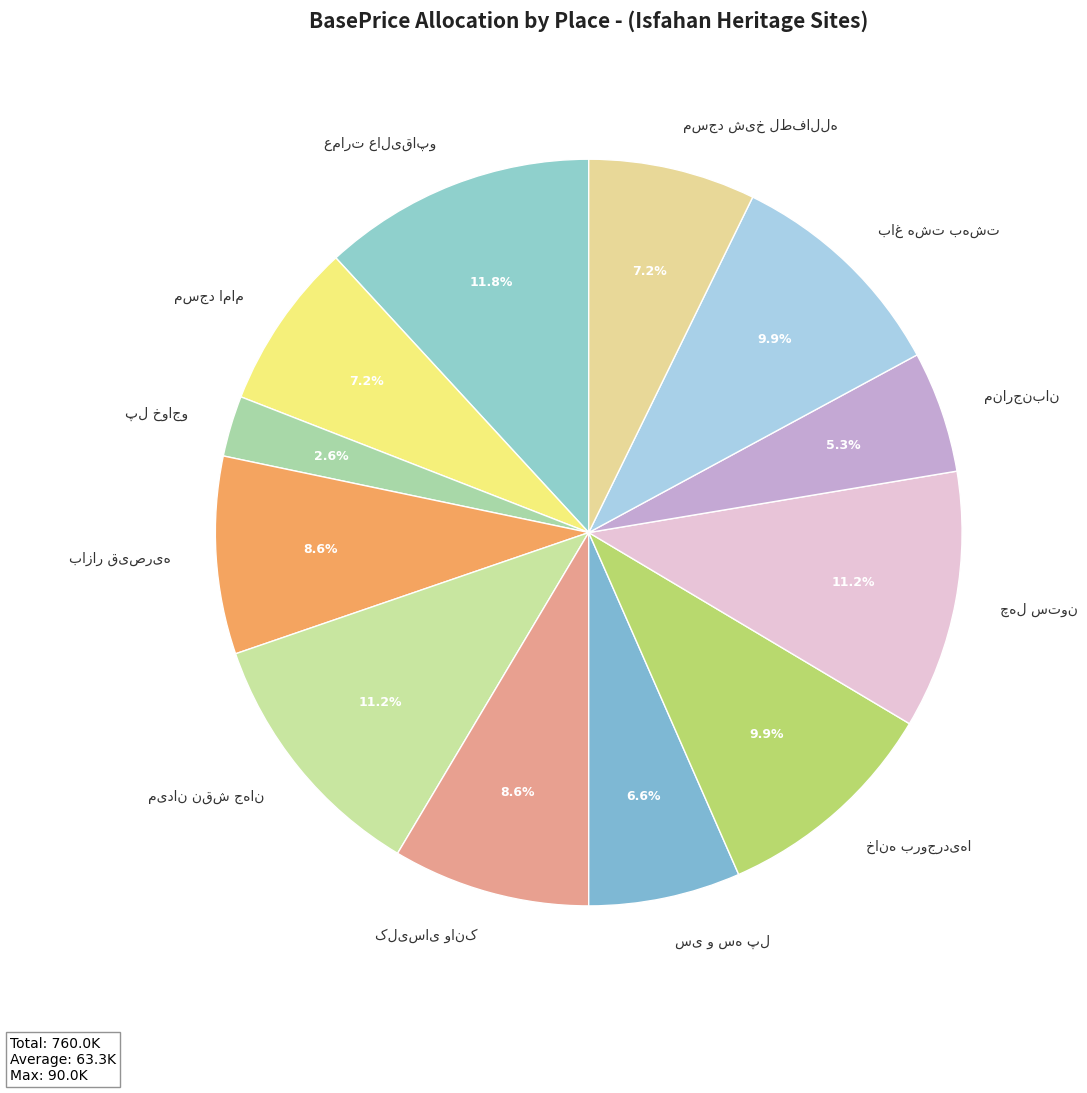

Is there any slice that represents more than half of the pie?

No